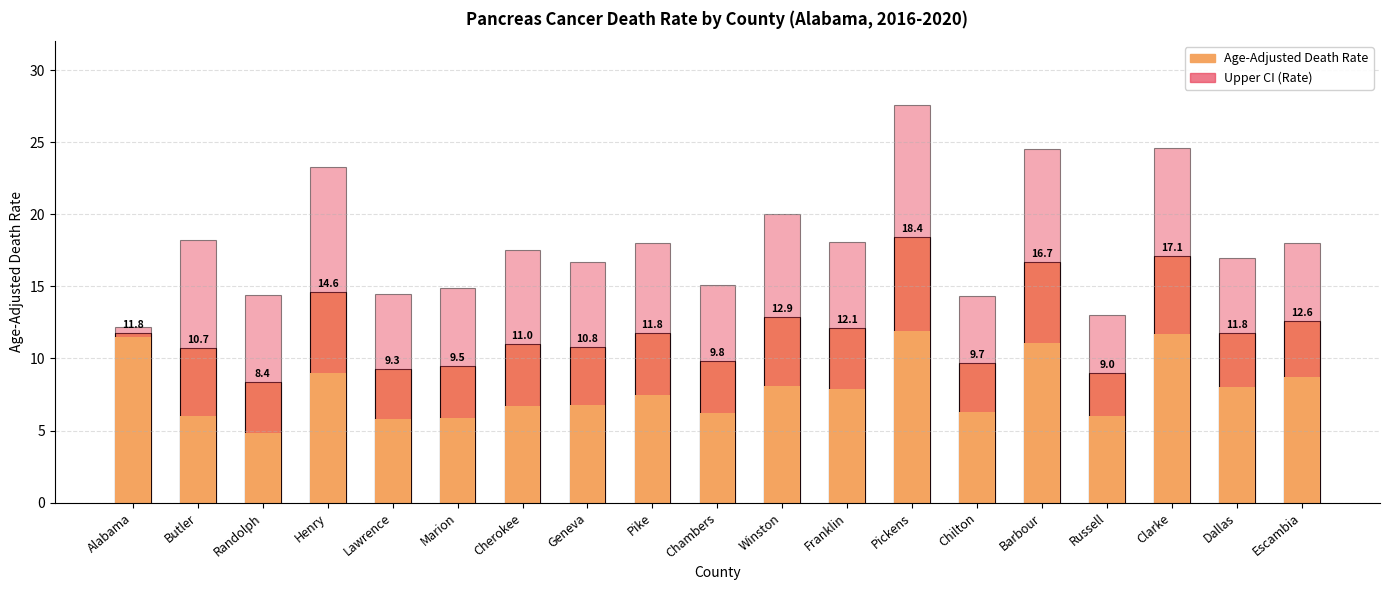

Does the chart contain stacked bars?

No